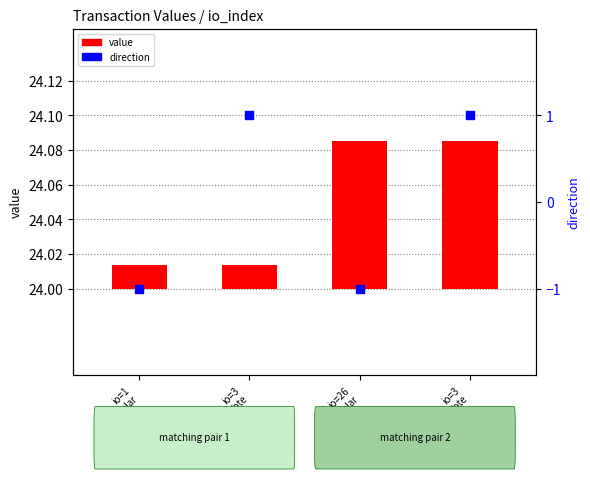

Which series has the largest total across all categories?

value